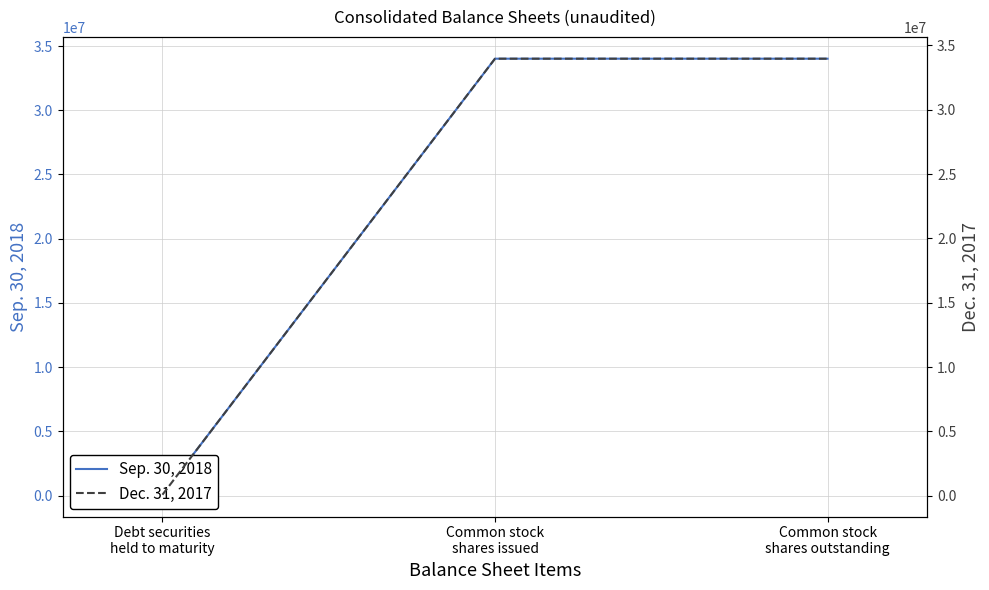

The Sep. 30, 2018 series shows 47119357 at Common stock
shares issued. True or false?

False